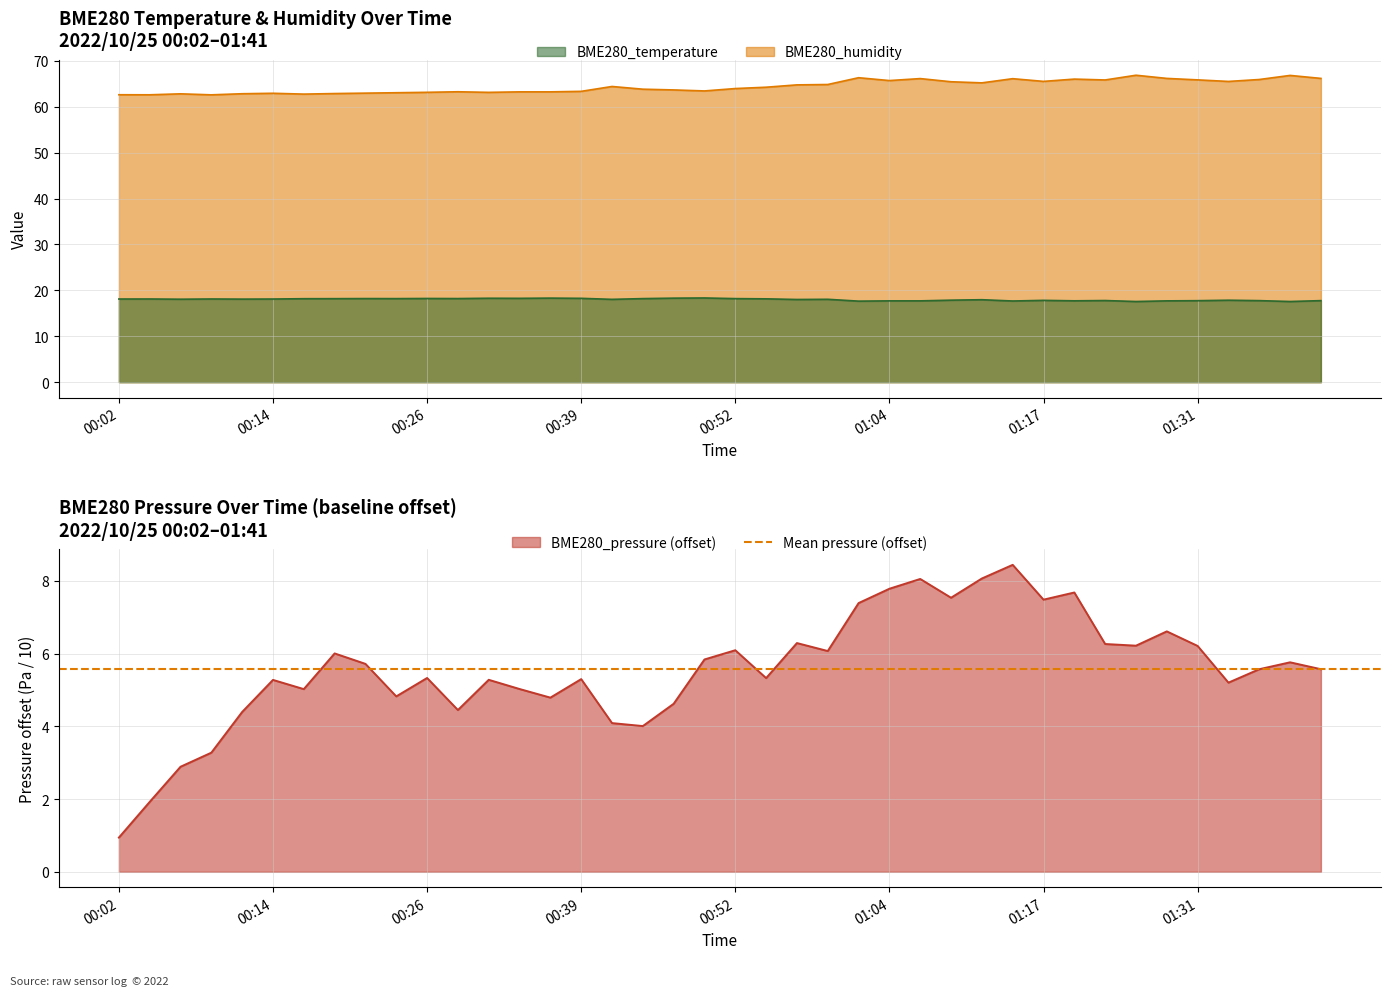

The value of BME280_pressure at 00:02 is 0.9. True or false?

True